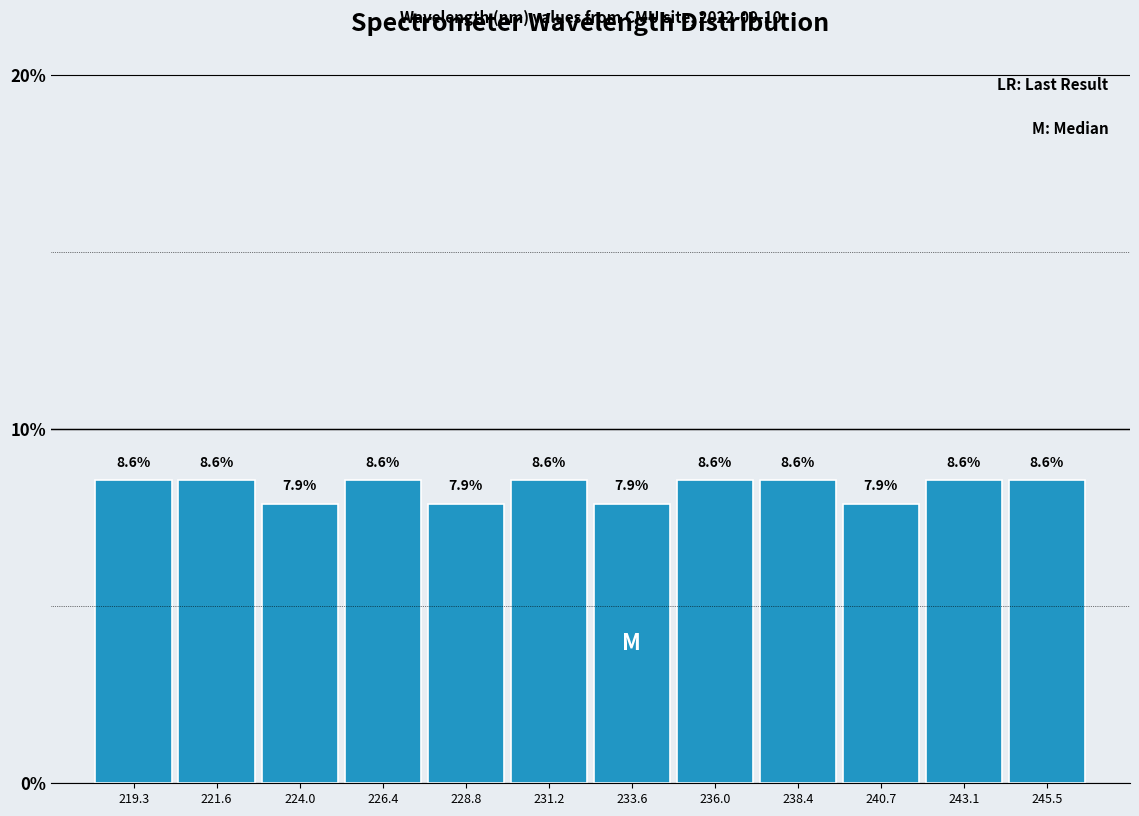

Reading left to right, transcribe this chart: for each bar, give the range it covers on the x-axis and its height. The bar edges are not printed on the chart, so give them approximately, as read against the axis.

218.0 to 220.5: 8.6
220.5 to 223.0: 8.6
223.0 to 225.0: 7.9
225.0 to 227.5: 8.6
227.5 to 230.0: 7.9
230.0 to 232.5: 8.6
232.5 to 235.0: 7.9
235.0 to 237.0: 8.6
237.0 to 239.5: 8.6
239.5 to 242.0: 7.9
242.0 to 244.5: 8.6
244.5 to 246.5: 8.6